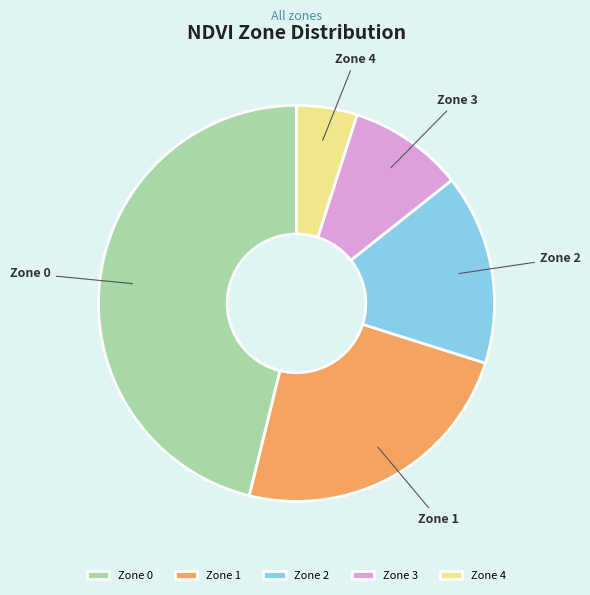

What is the largest slice in the pie chart?

Zone 0